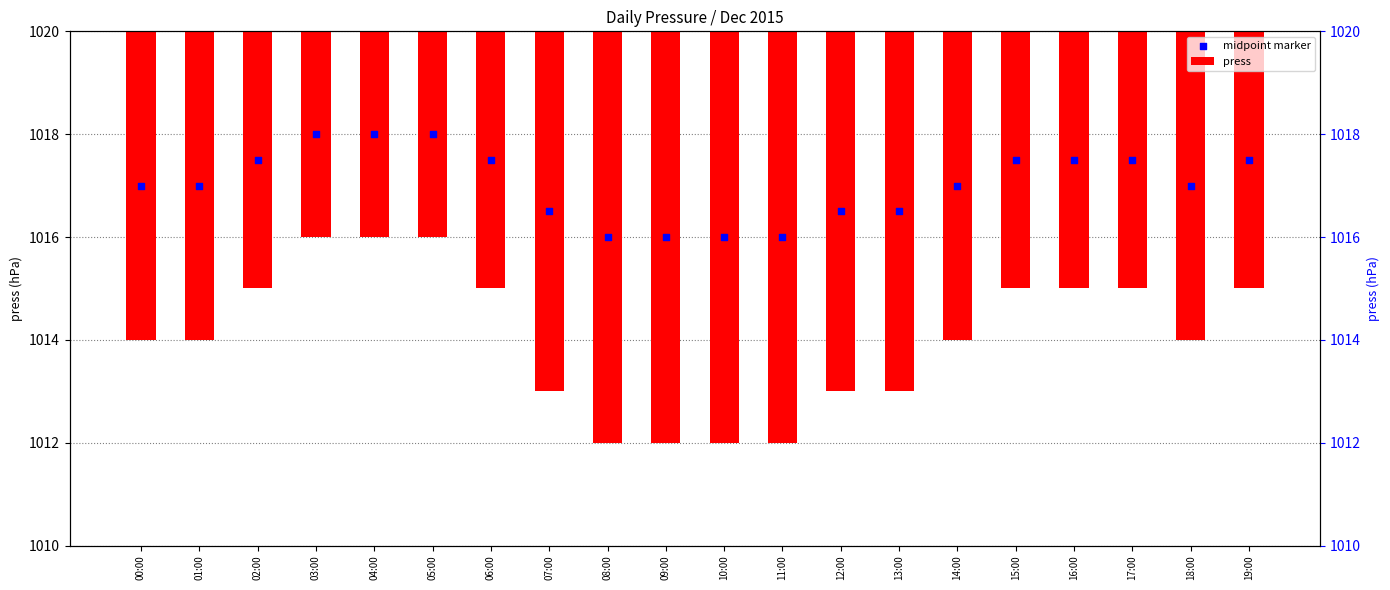

Is the value of midpoint marker at 00:00 greater than the value of press at 15:00?

Yes